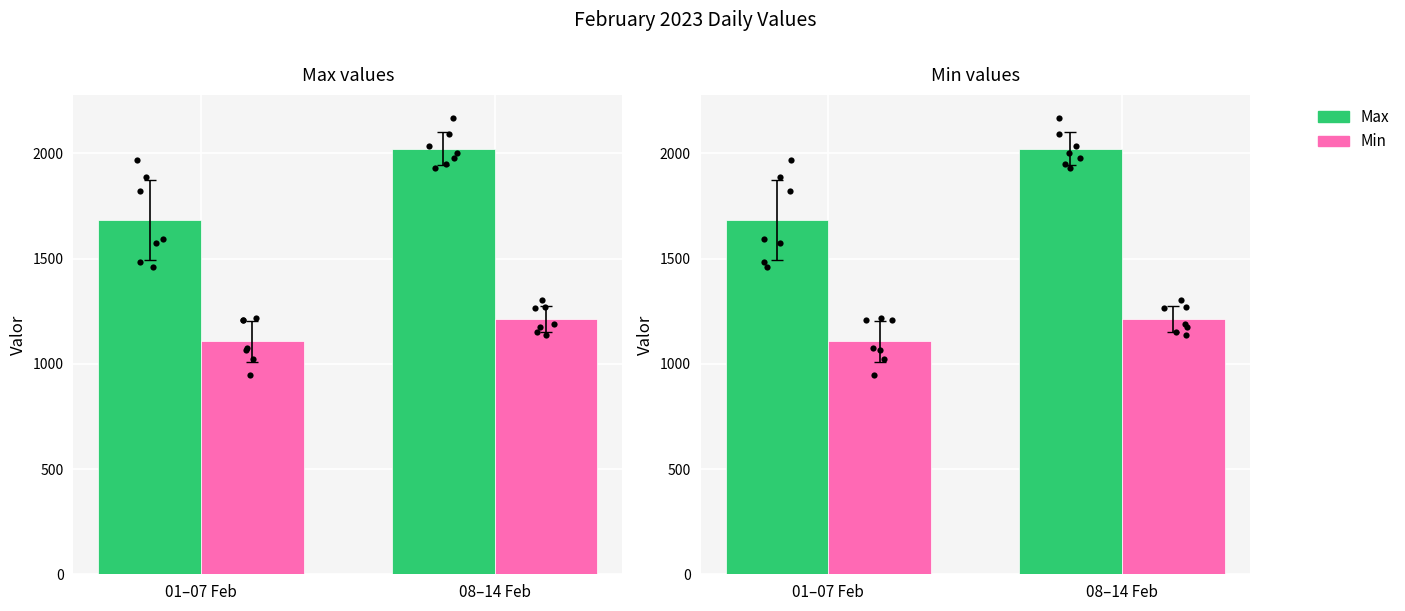

What are all the series names shown in the legend?

Max, Min